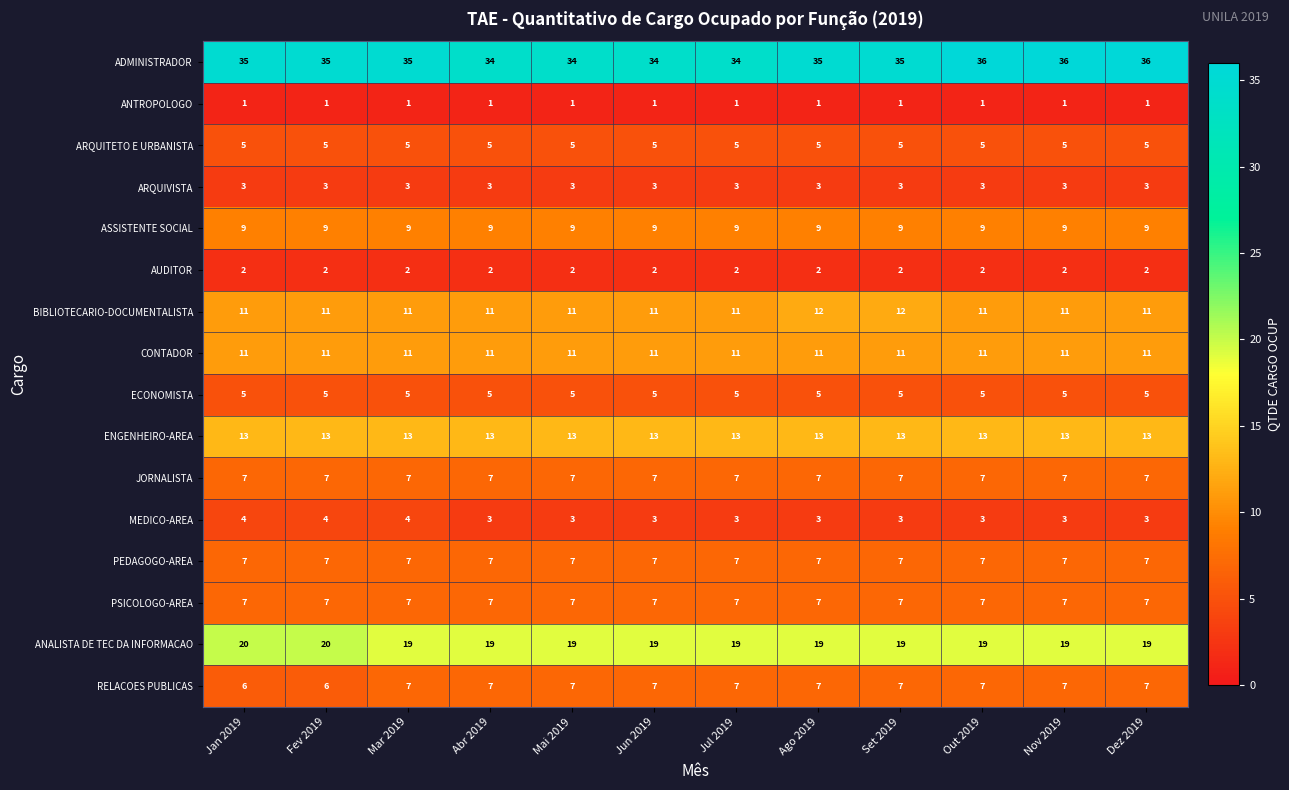

What is the greatest value displayed?

36